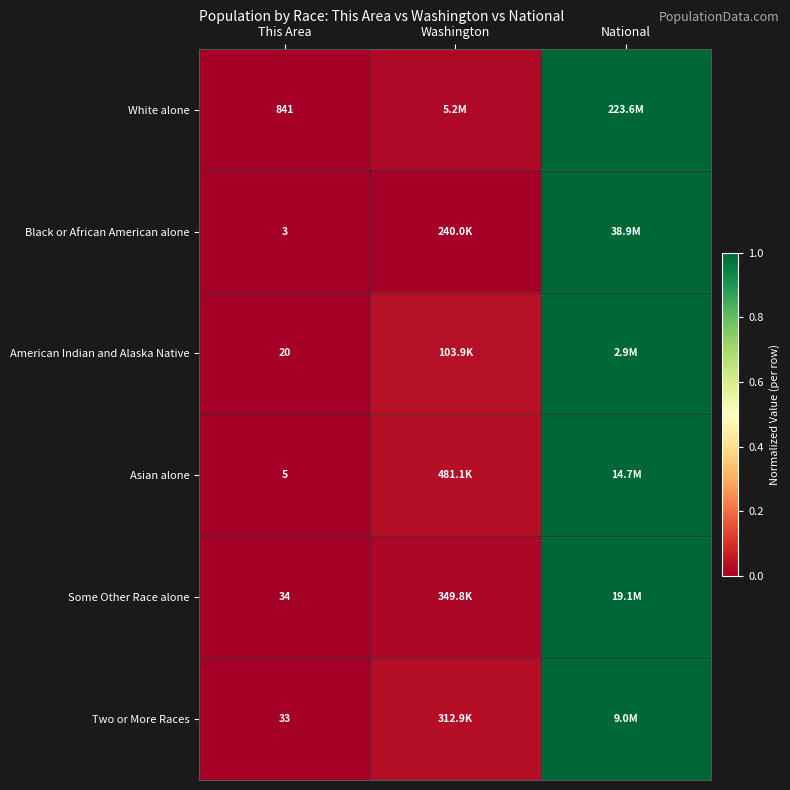

At This Area, list the series in order from largest to smallest.

White alone, Some Other Race alone, Two or More Races, American Indian and Alaska Native, Asian alone, Black or African American alone